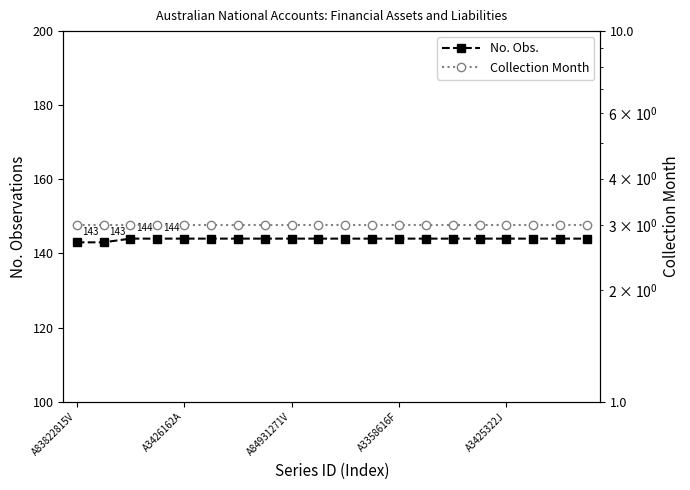

Rank the series by their average value, from highest to lowest.

No. Obs., Collection Month